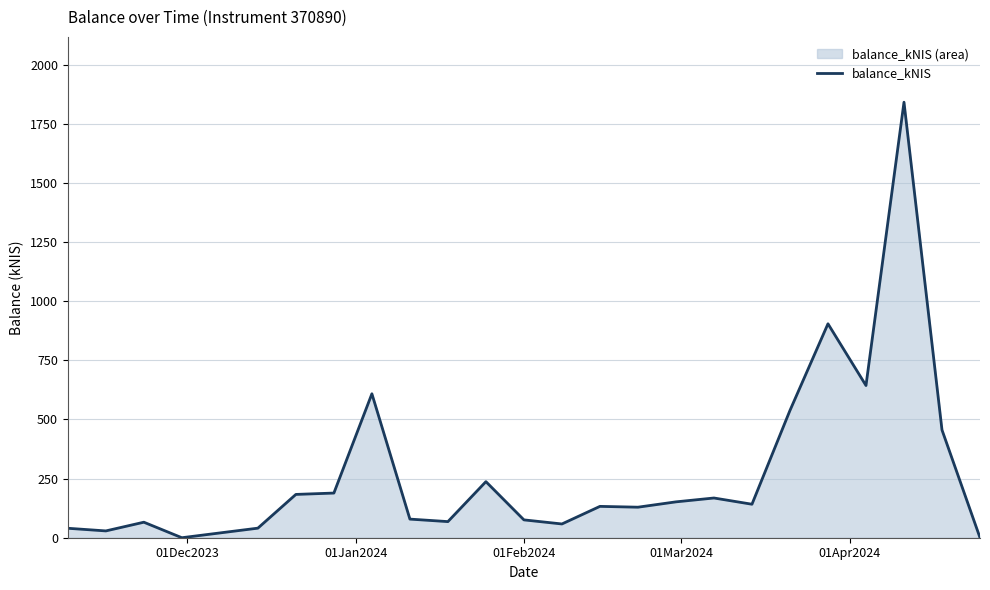

How many distinct data groups are displayed?

1